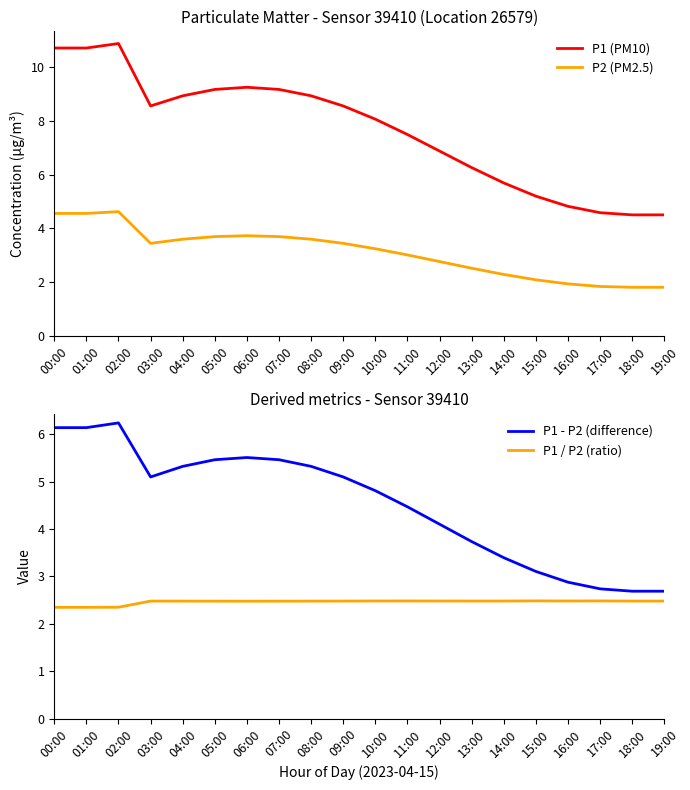

True or false: P2 (PM2.5) and P1 - P2 (difference) cross at least once.

False